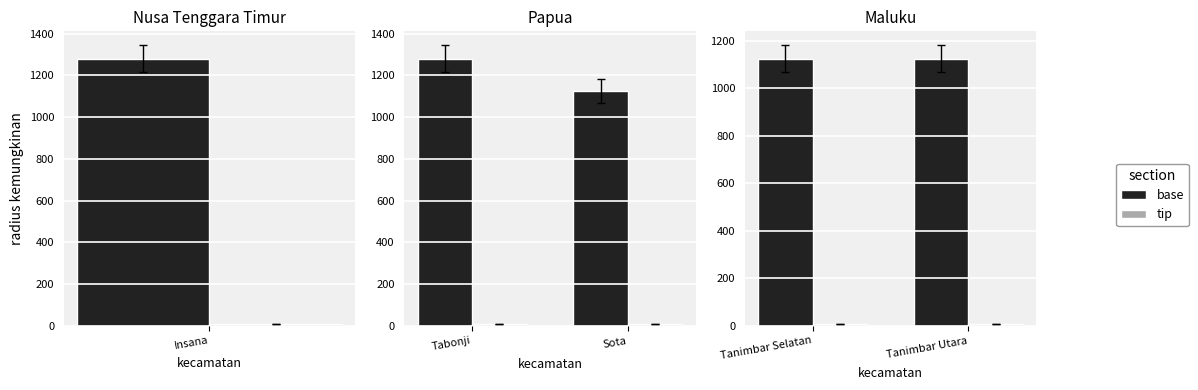

What is the difference between the highest and lowest values at Tanimbar Utara?

1117